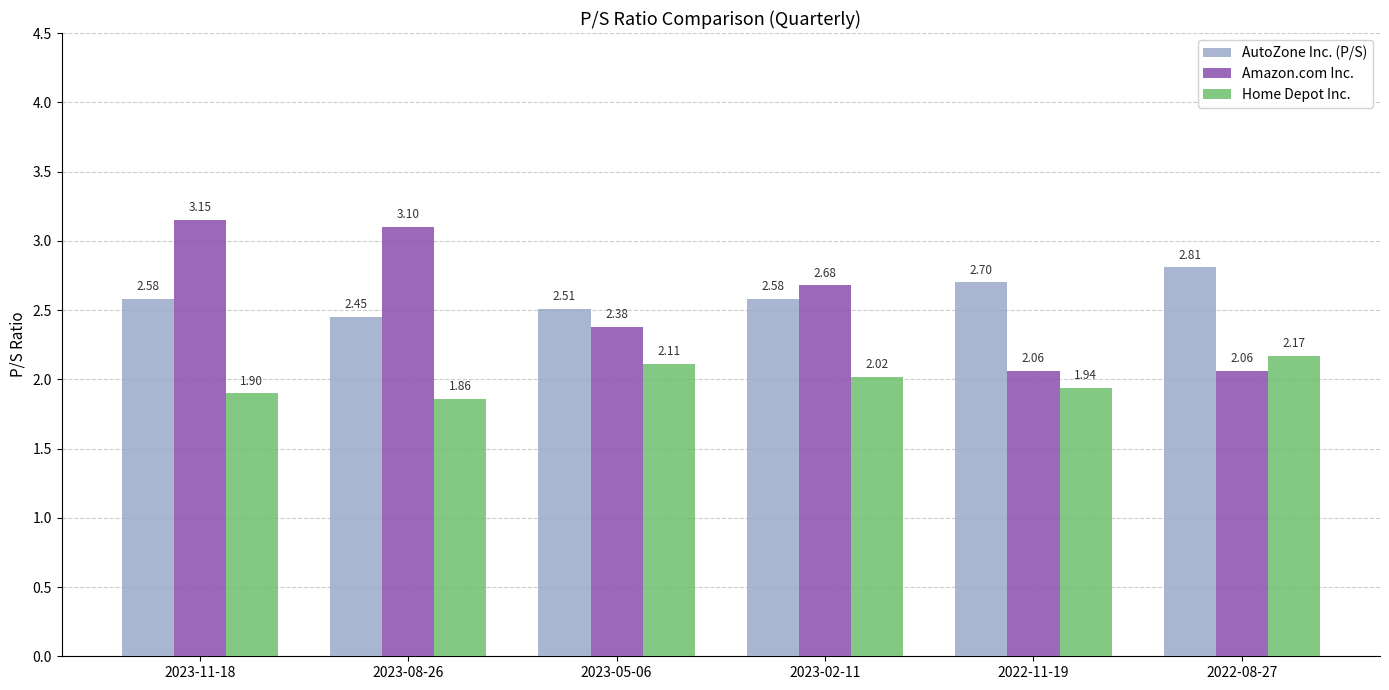

Which series has the widest spread of values?

Amazon.com Inc.